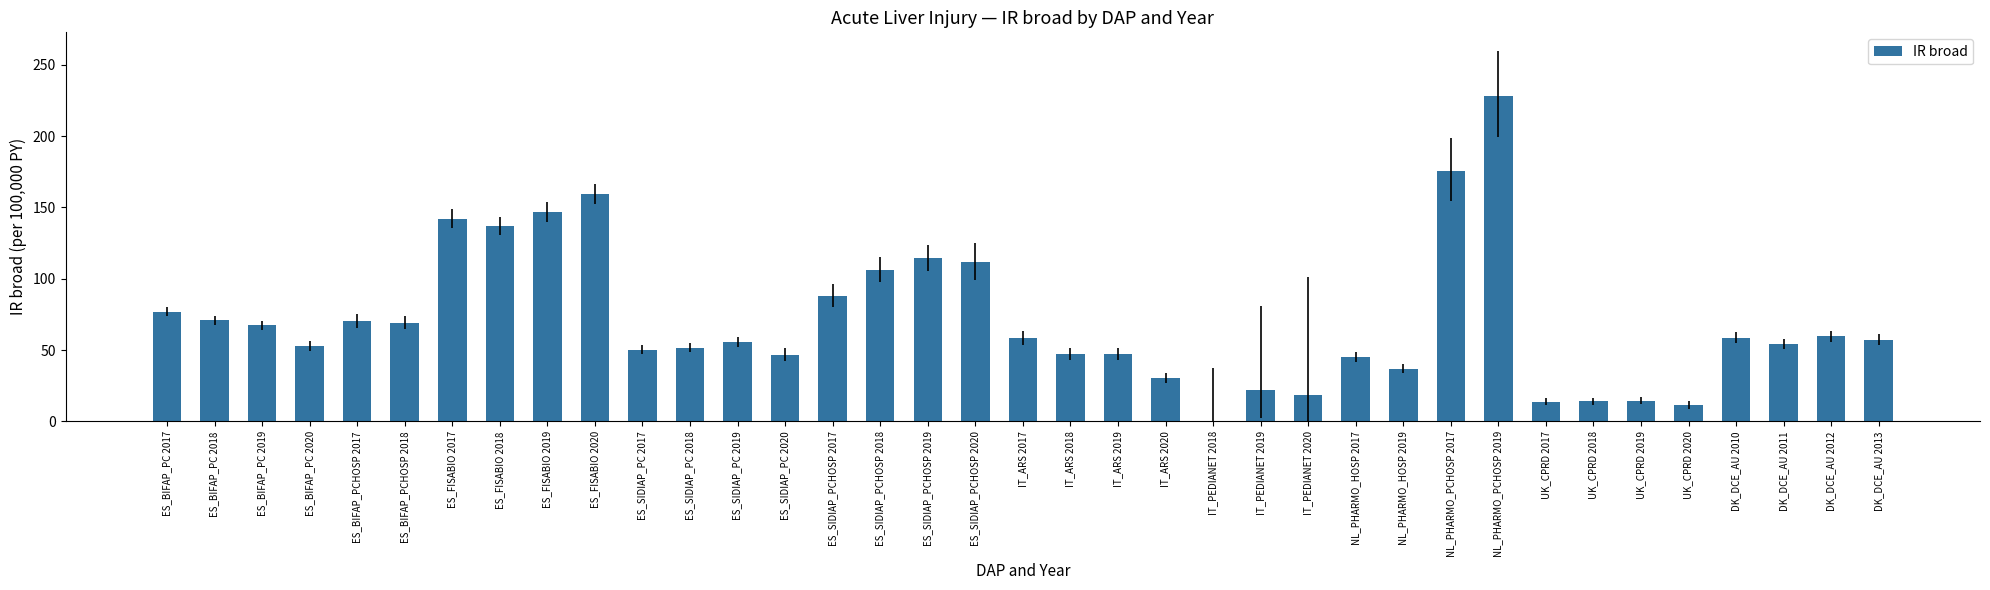

What is the maximum value shown in the chart?

228.1